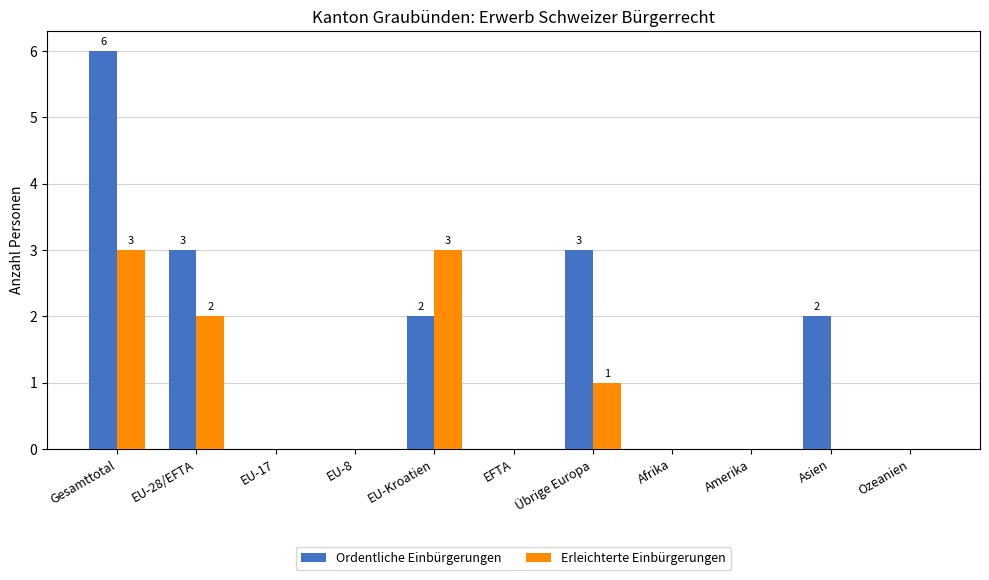

What is the sum of all Erleichterte Einbürgerungen values?

9